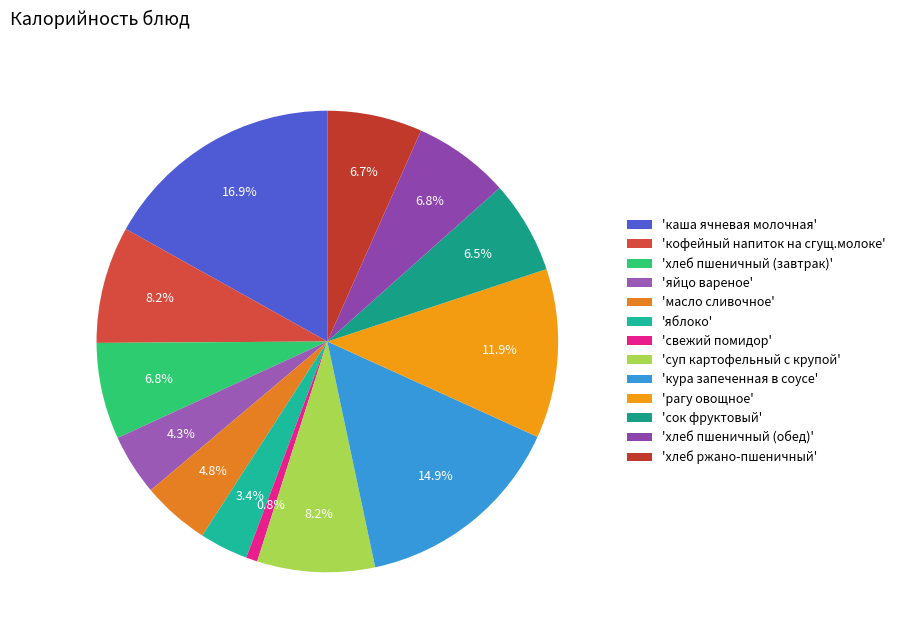

How many slices are in this pie chart?

13